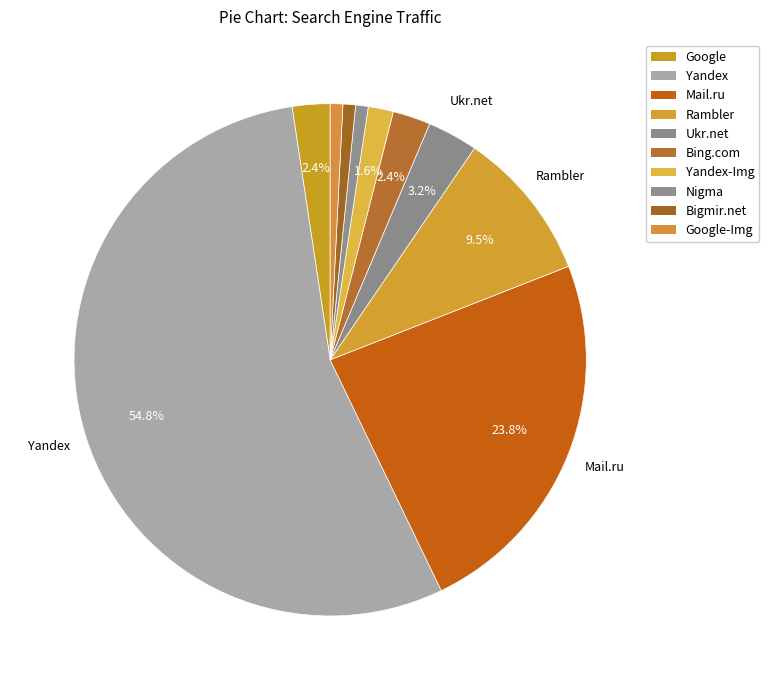

Which slice is the largest?

Yandex